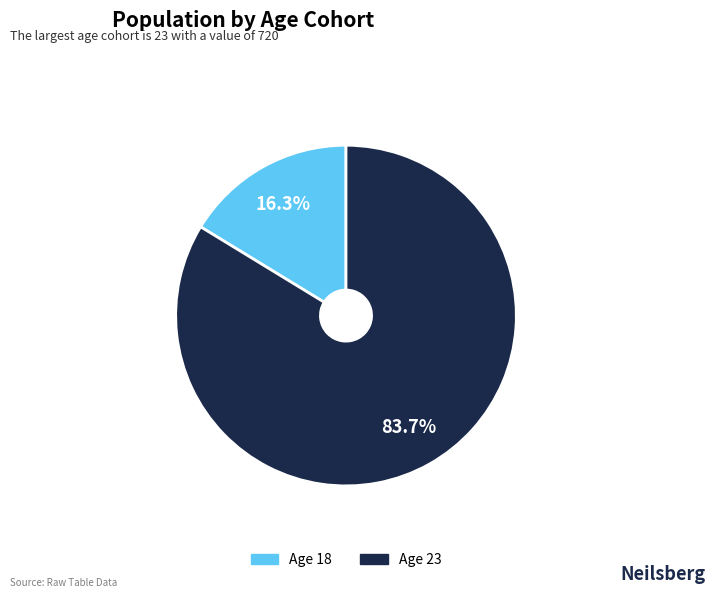

Does any single category account for the majority?

Yes